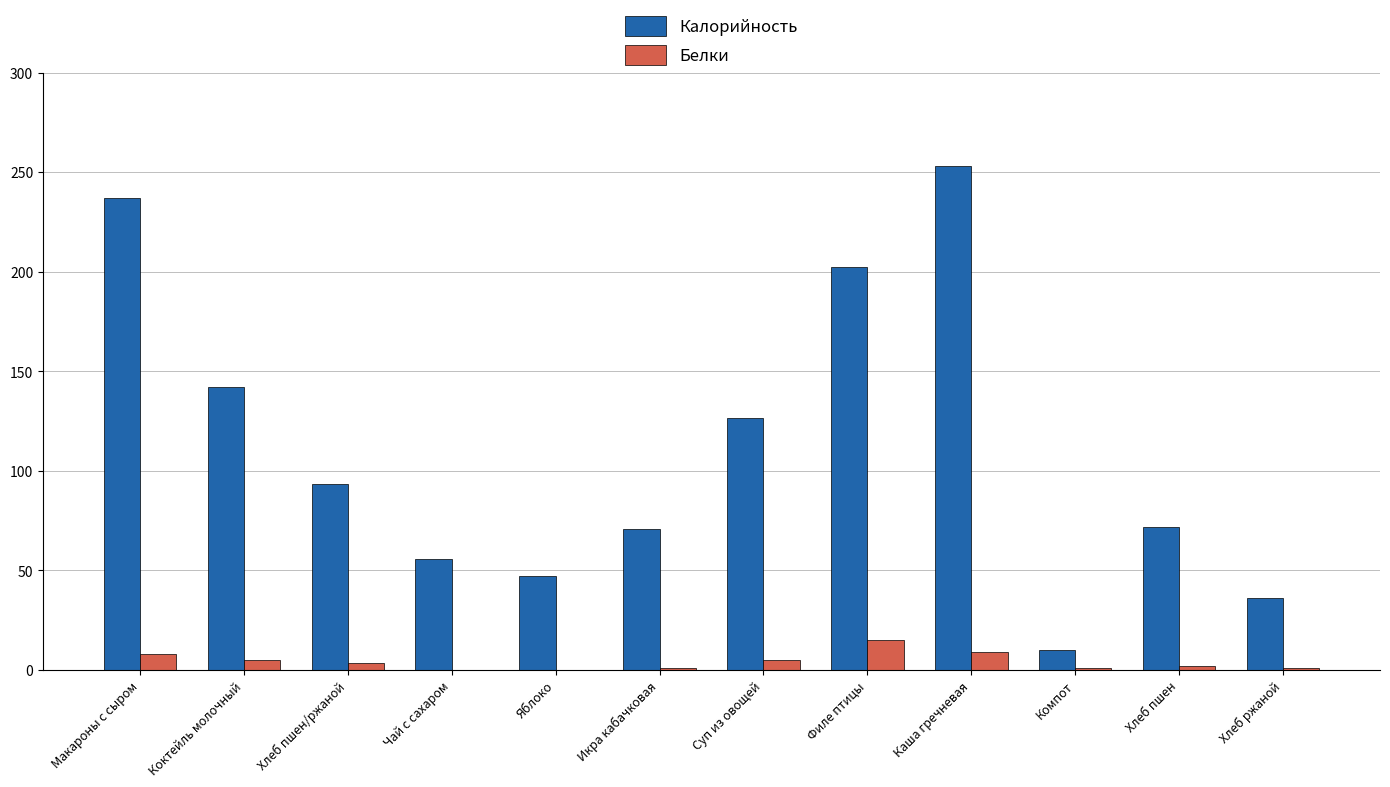

At which label does Калорийность reach its peak?

Каша гречневая